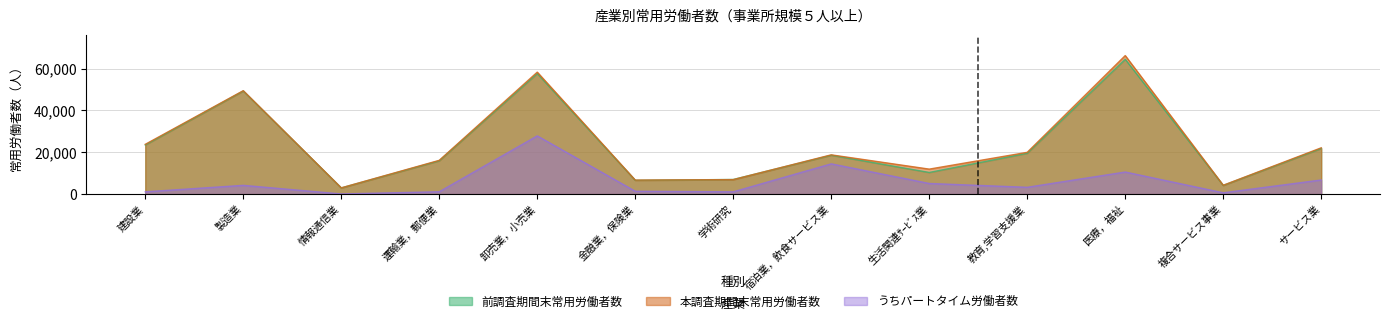

List the series in order of their peak value, highest first.

本調査期間末常用労働者数, 前調査期間末常用労働者数, うちパートタイム労働者数